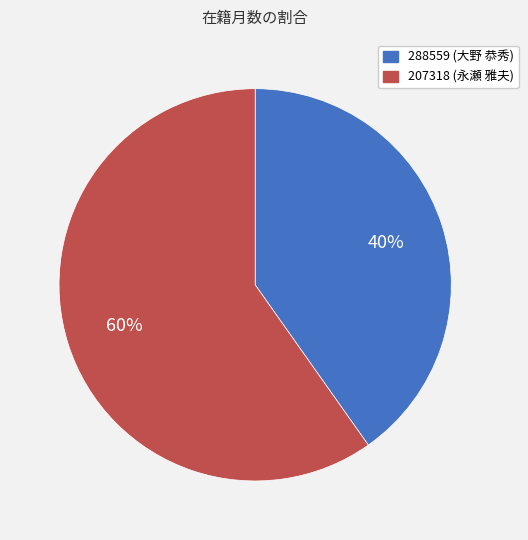

Does any single category account for the majority?

Yes